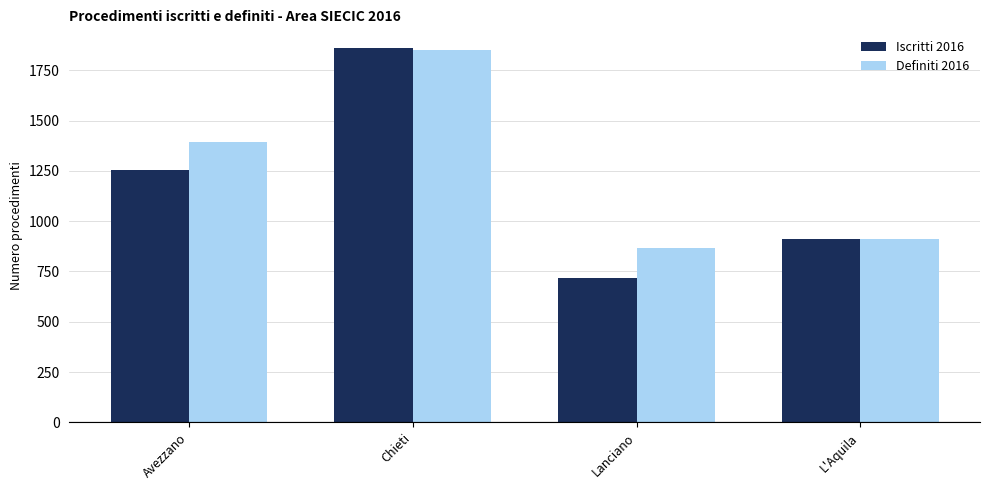

Does the chart contain stacked bars?

No